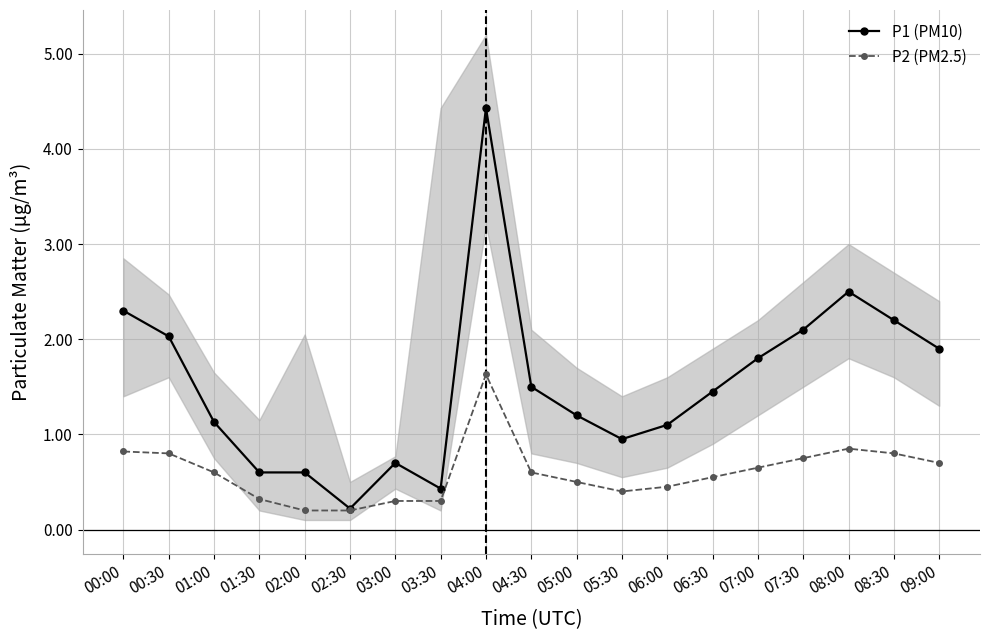

At how many categories does at least one series exceed 4?

1